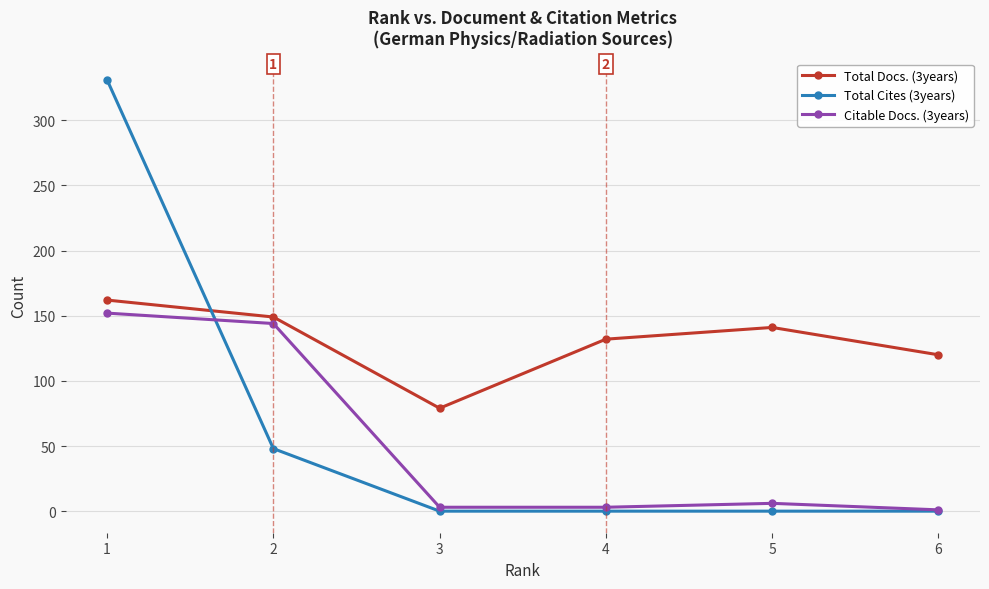

How many interior local valleys does the Total Docs. (3years) series have?

1